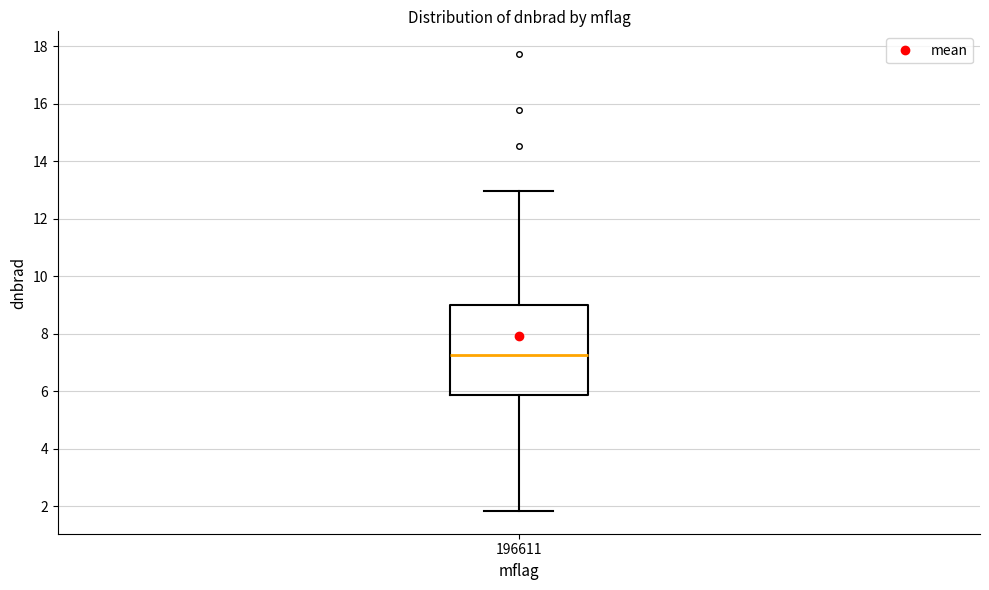

Transcribe this box plot: give where the median line is, the range the box spans, and where the two whiskers end, as read against the y-axis. The values are not printed on the chart, so give them approximately, as read against the axis.

median 7.2, box 5.8 to 9.0, whiskers 1.8 to 13.0